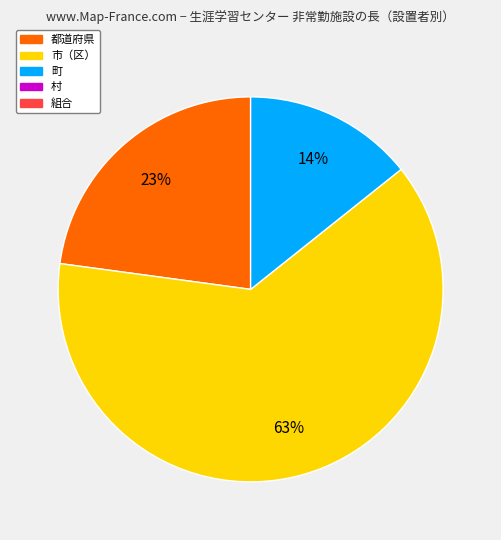

To the nearest percent, what is the difference between the largest and smallest slice percentages?

49%